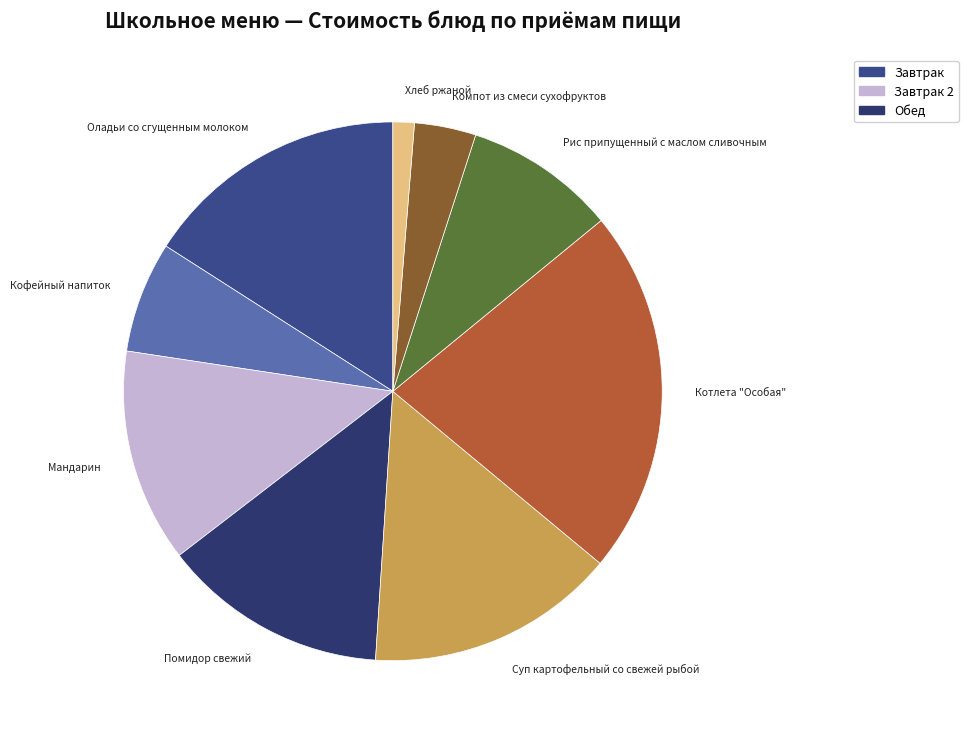

Count the number of slices in the pie.

9